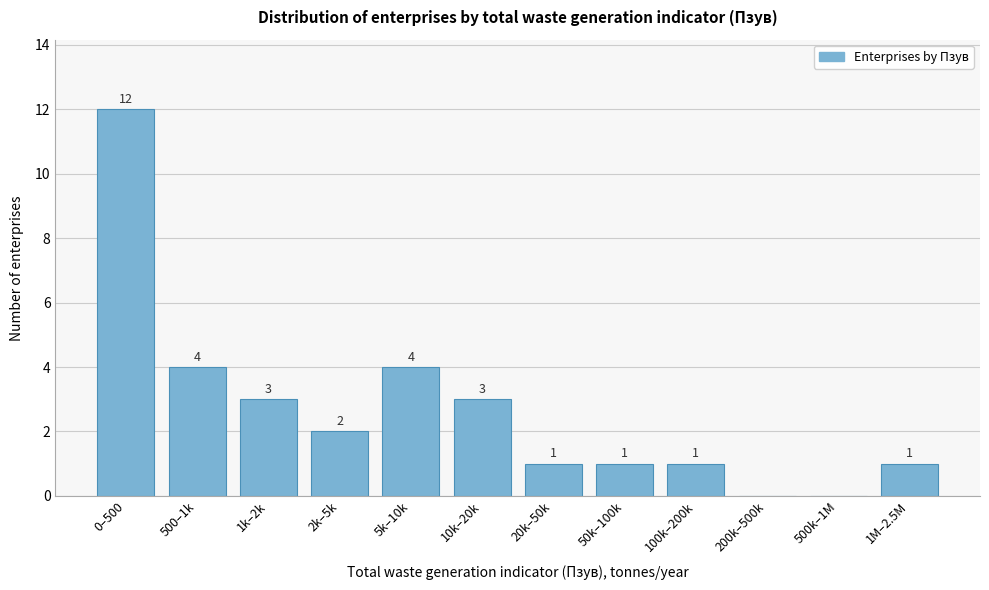

Reading left to right, list all the values displayed in this chart.

0–500=12	500–1k=4	1k–2k=3	2k–5k=2	5k–10k=4	10k–20k=3	20k–50k=1	50k–100k=1	100k–200k=1	200k–500k=0	500k–1M=0	1M–2.5M=1